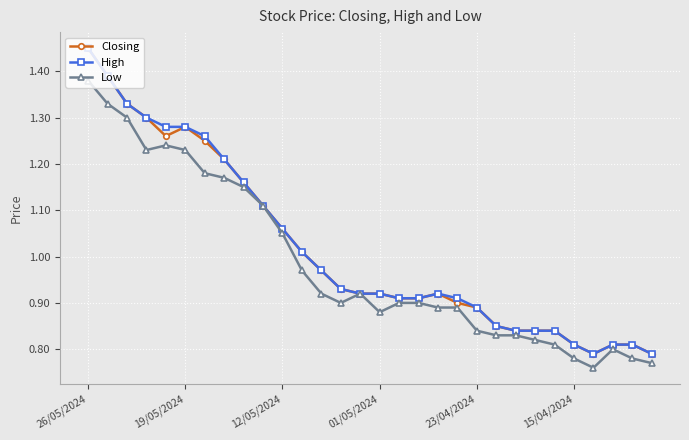

Does the chart display data point markers on the line(s)?

Yes